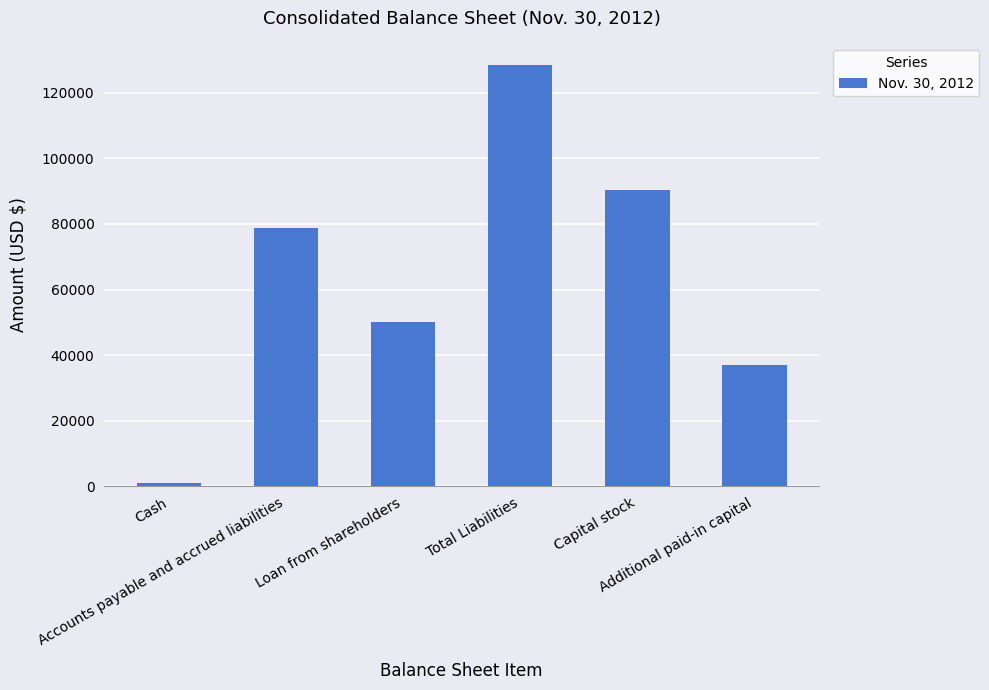

Are the bars grouped side by side (vs. stacked)?

No